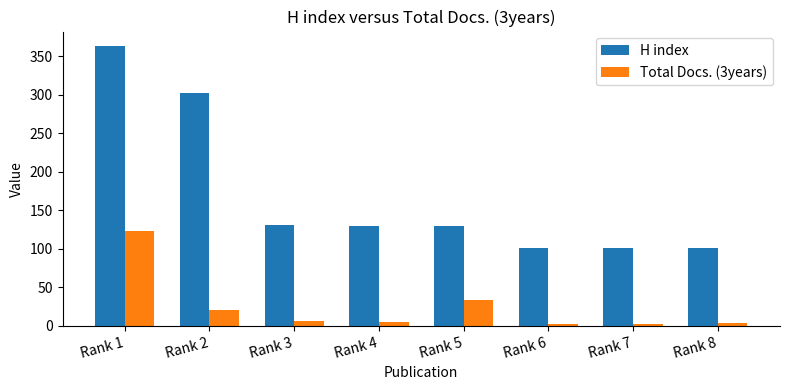

List the series in order of their overall mean, lowest first.

Total Docs. (3years), H index